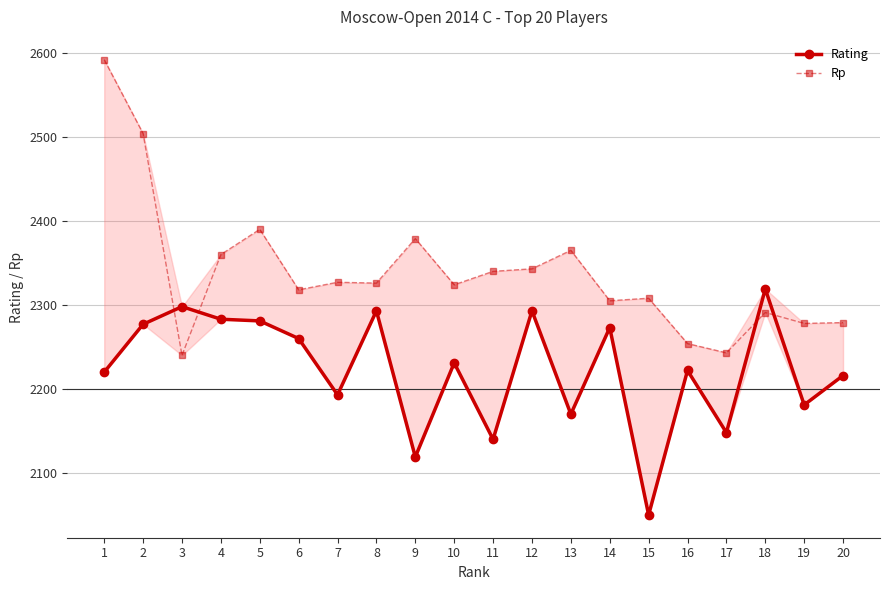

Reading right to left, what are all the values shown in this chart?

Rating: 2216	2181	2319	2148	2222	2050	2273	2170	2293	2140	2231	2119	2293	2193	2260	2281	2283	2298	2277	2220
Rp: 2279	2278	2291	2243	2254	2308	2305	2365	2343	2340	2324	2379	2326	2327	2318	2390	2360	2240	2504	2592